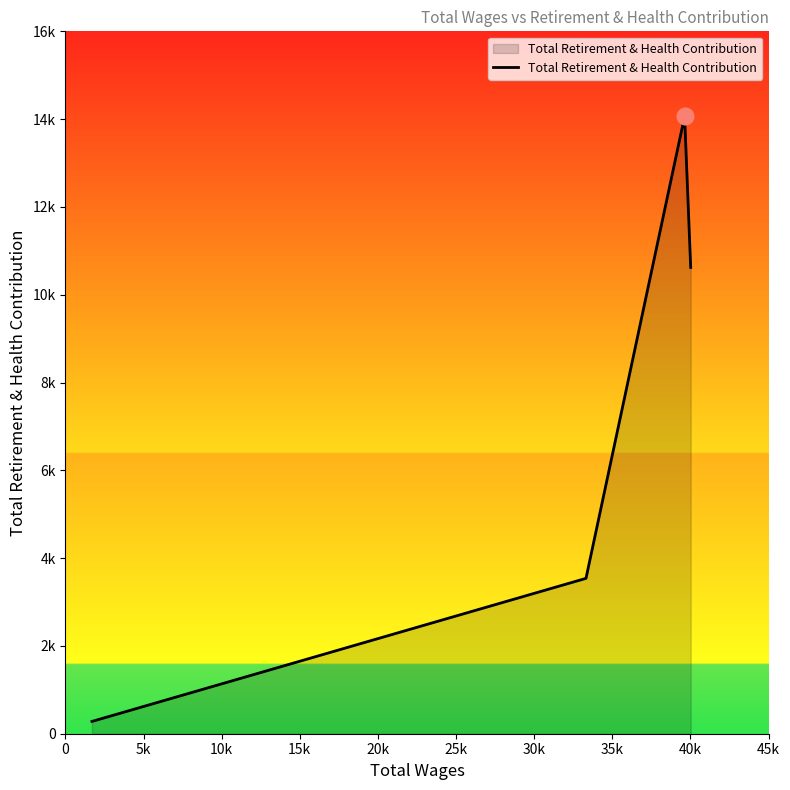

True or false: the data has more than 0 interior local peaks.

True